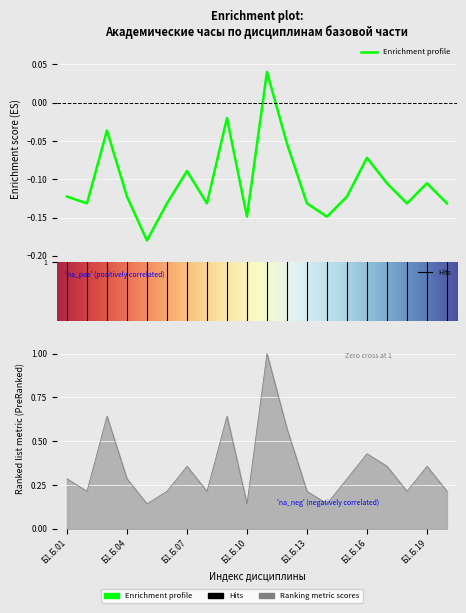

Is this an area chart (filled region under the line)?

No